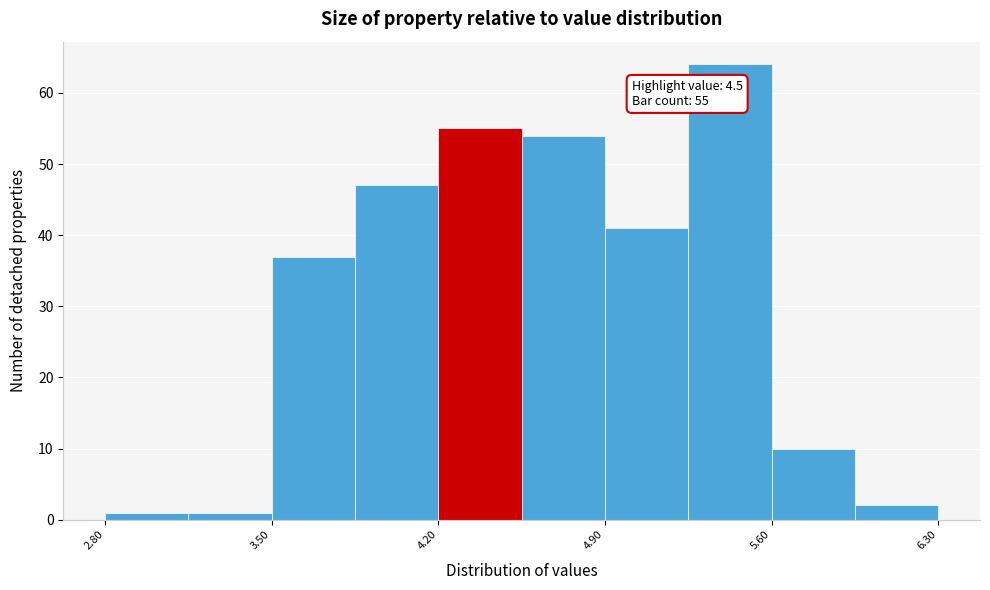

Around what value on the x-axis is the tallest bar? Give the approximate position of its centre, as read against the axis.

5.4